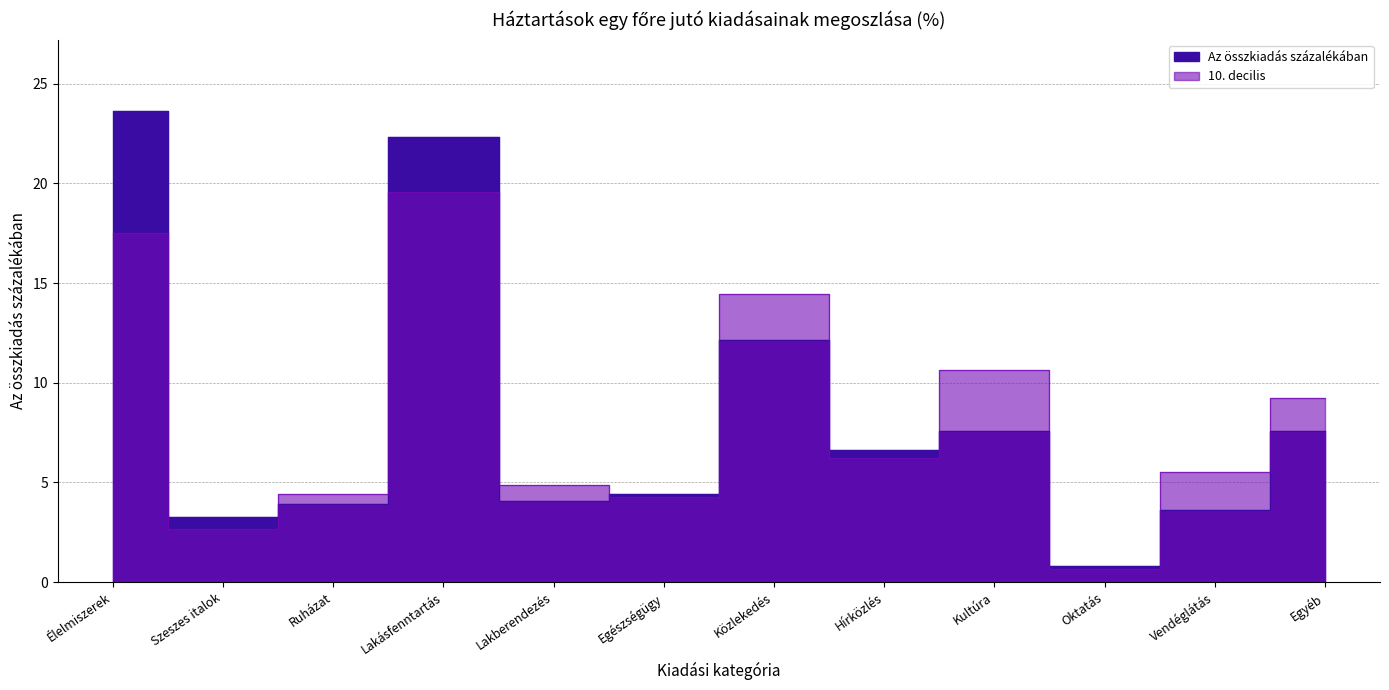

Which has a higher value, Hírközlés or Egyéb?

Egyéb